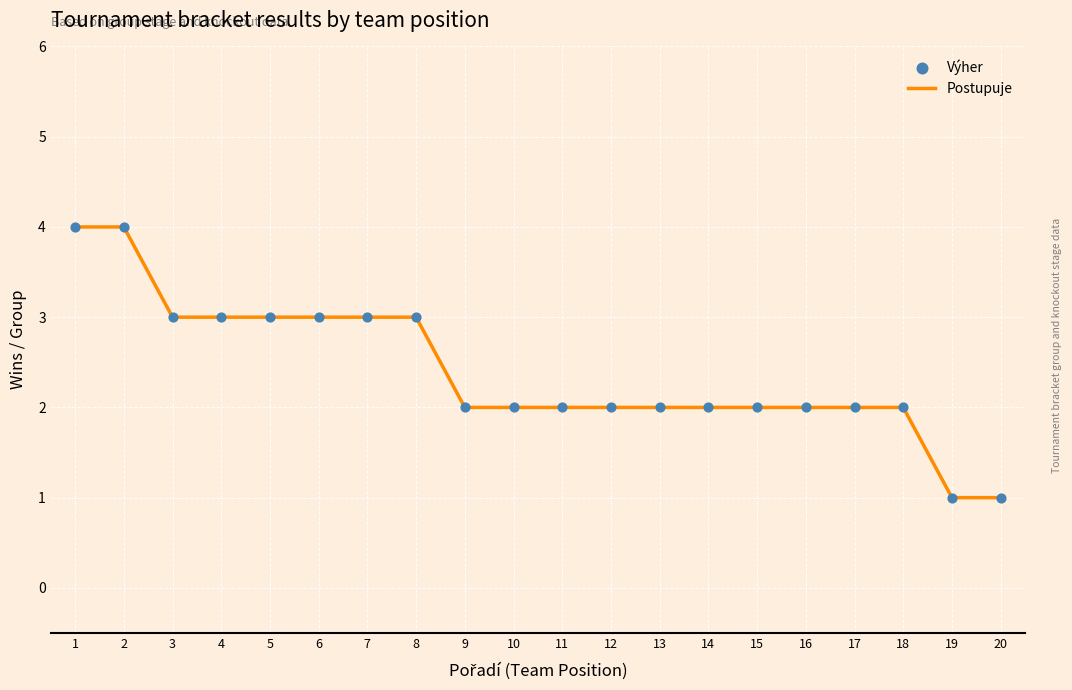

Approximately how many times larger is the value at 12 compared to 8?

0.7